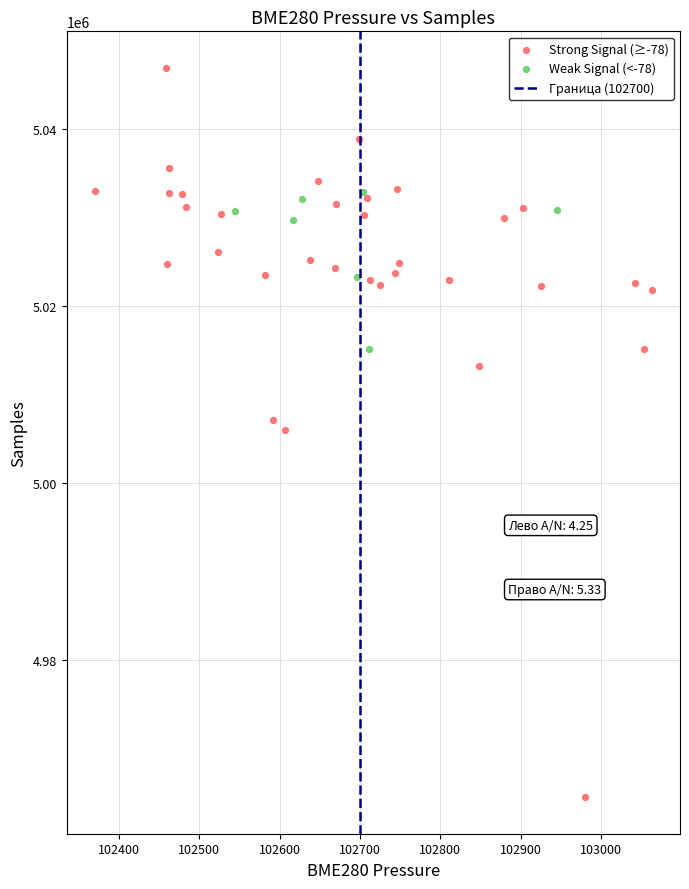

Which series reaches the minimum Y coordinate?

Strong Signal (≥-78)